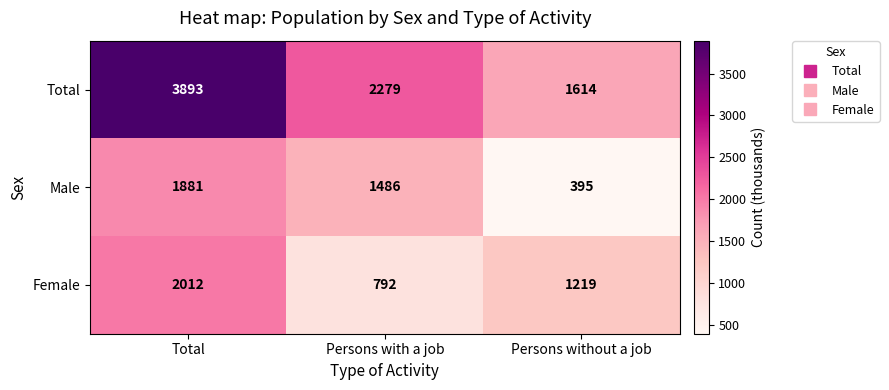

What is the difference between the Female values at Persons with a job and Total?

1220